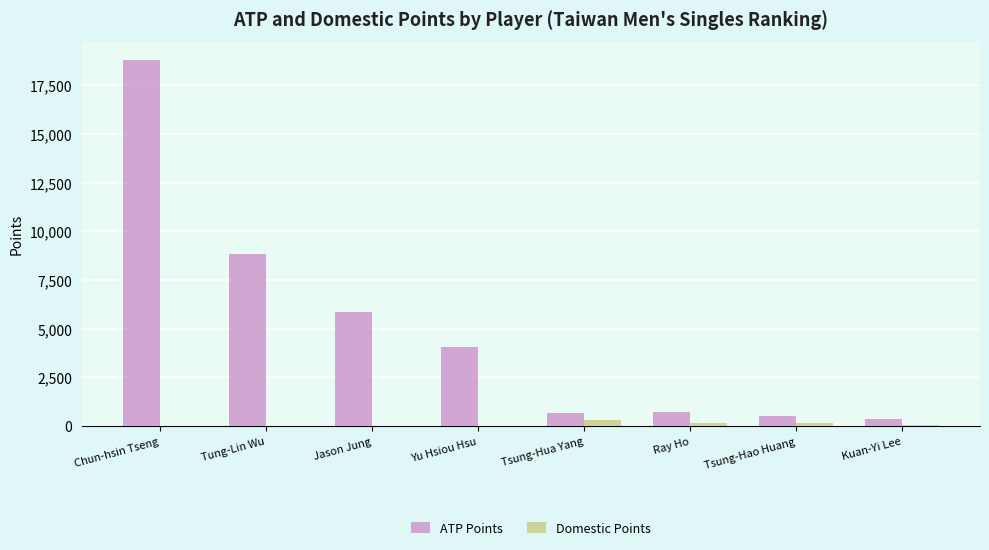

At which category is the sum across all series the highest?

Chun-hsin Tseng